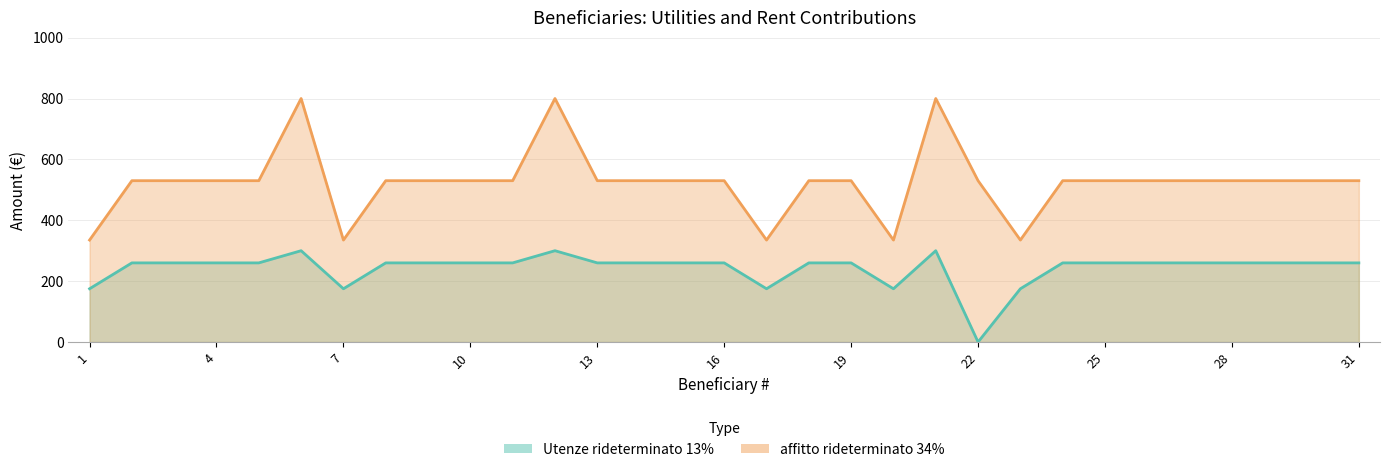

What is the difference between the maximum and second lowest values in the affitto rideterminato 34% series?

465